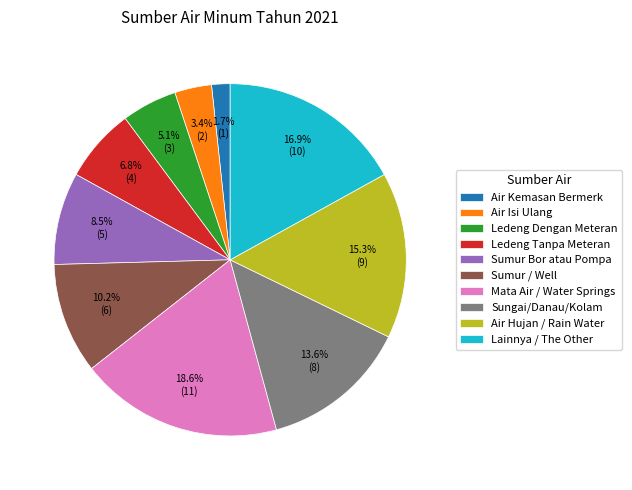

To the nearest percent, what is the combined percentage of Ledeng Tanpa Meteran and Sungai/Danau/Kolam?

20%